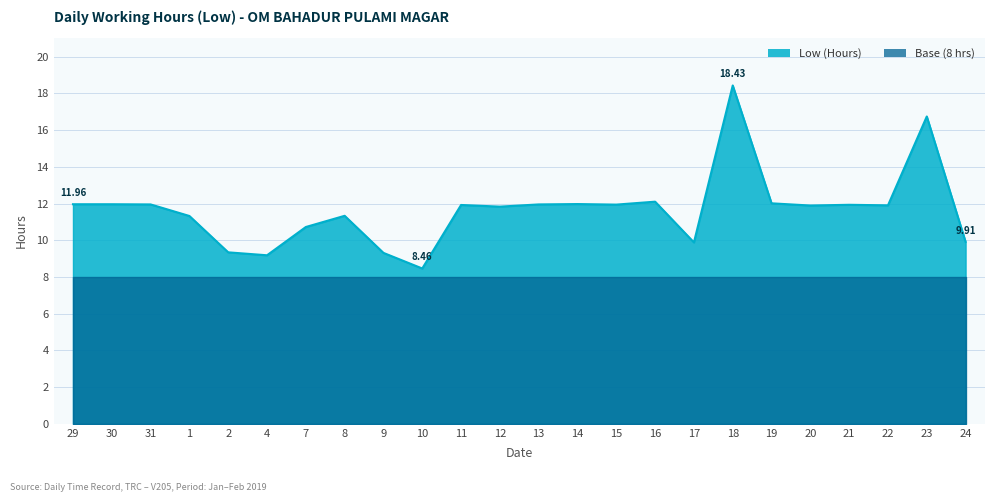

Does the chart display data point markers on the line(s)?

No